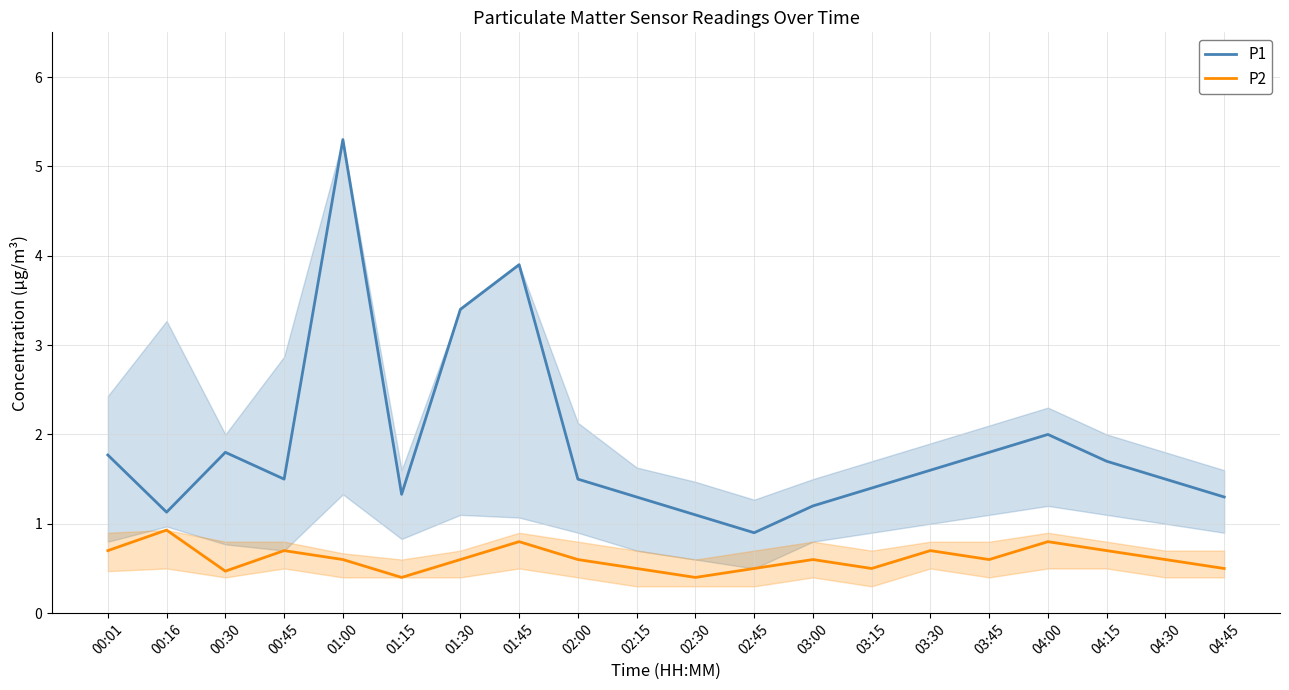

What is the average value of the P2 series?

0.6